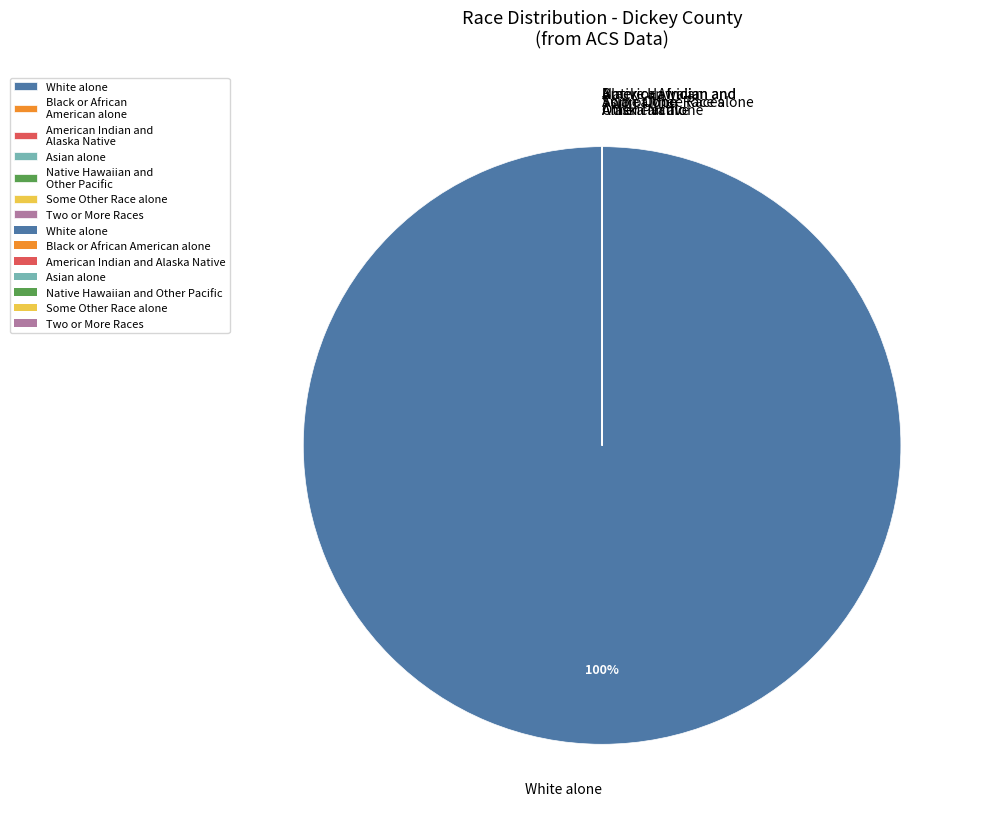

To the nearest percent, what is the difference between the largest and smallest slice percentages?

100%